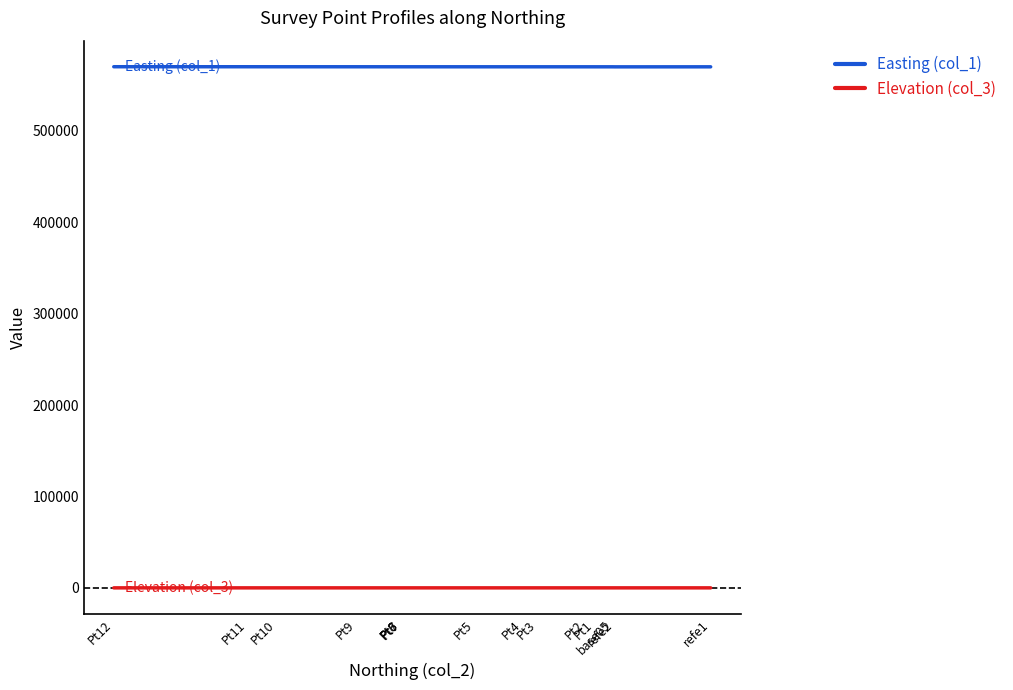

True or false: Elevation (col_3) has a value of 73.6 at refe2.

False